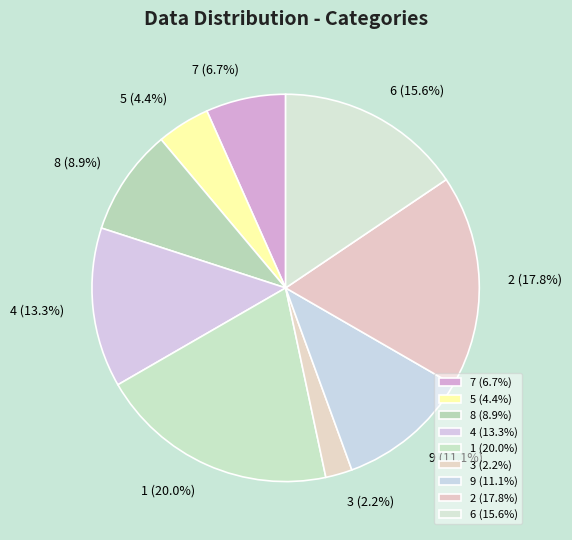

To the nearest percent, what portion does 8 represent?

9%